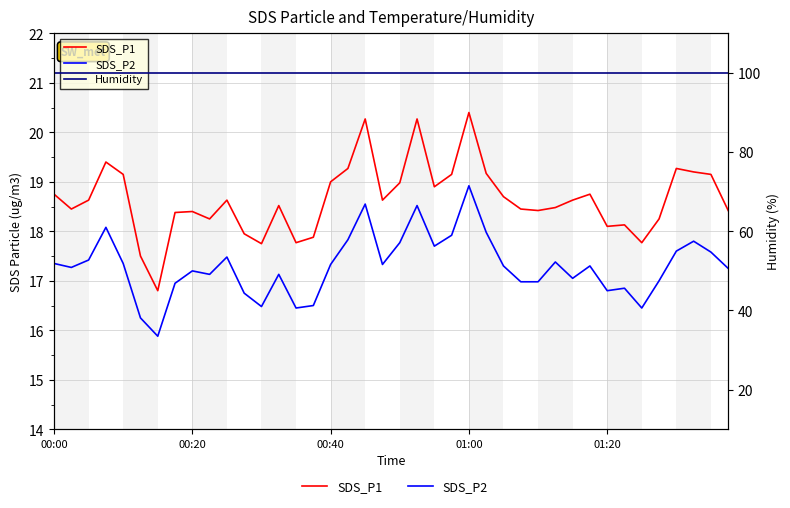

What position from the right is 13?

27